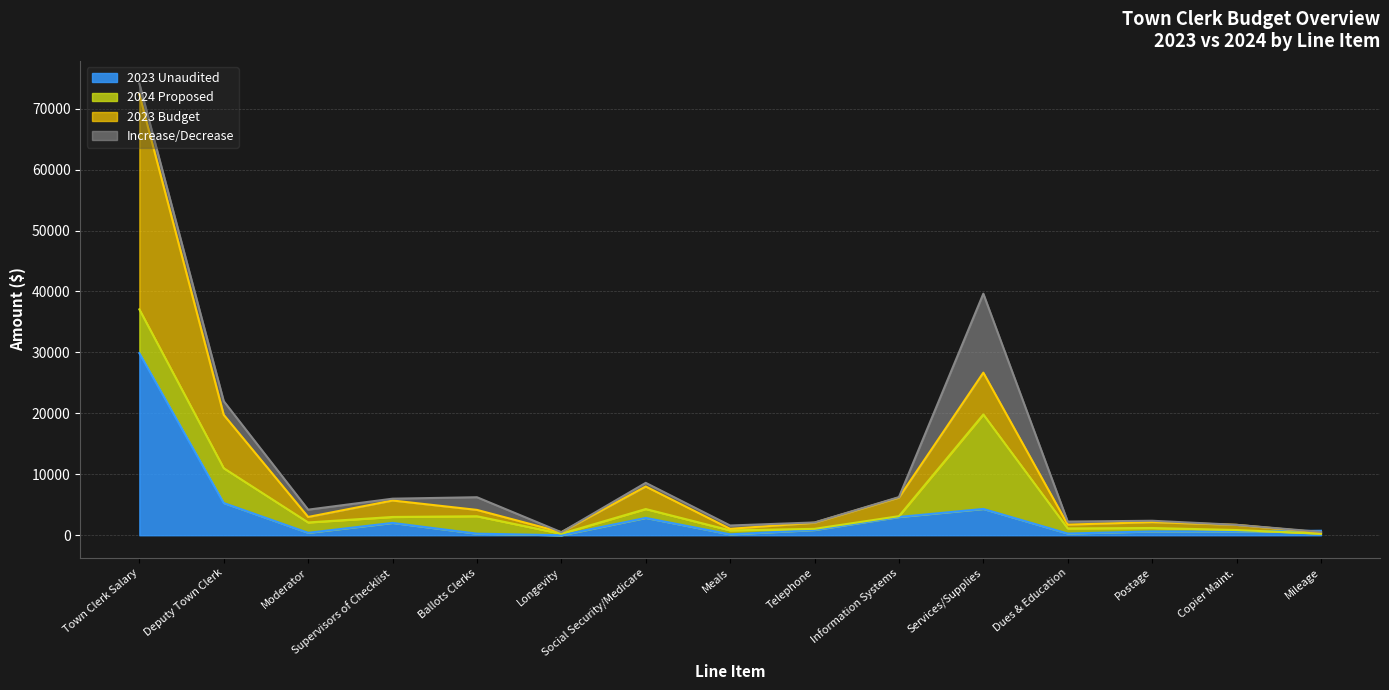

At which label does 2023 Budget reach its peak?

Town Clerk Salary